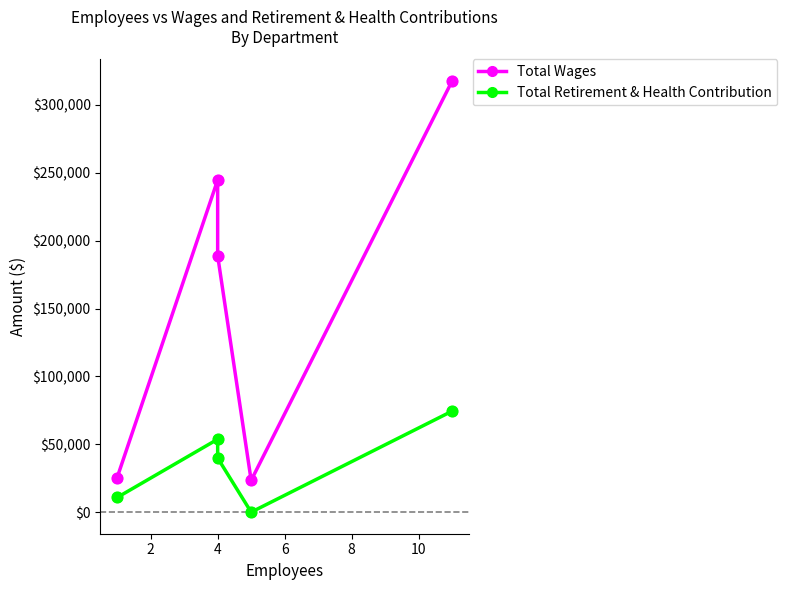

Which series reaches the maximum Y coordinate?

Total Wages